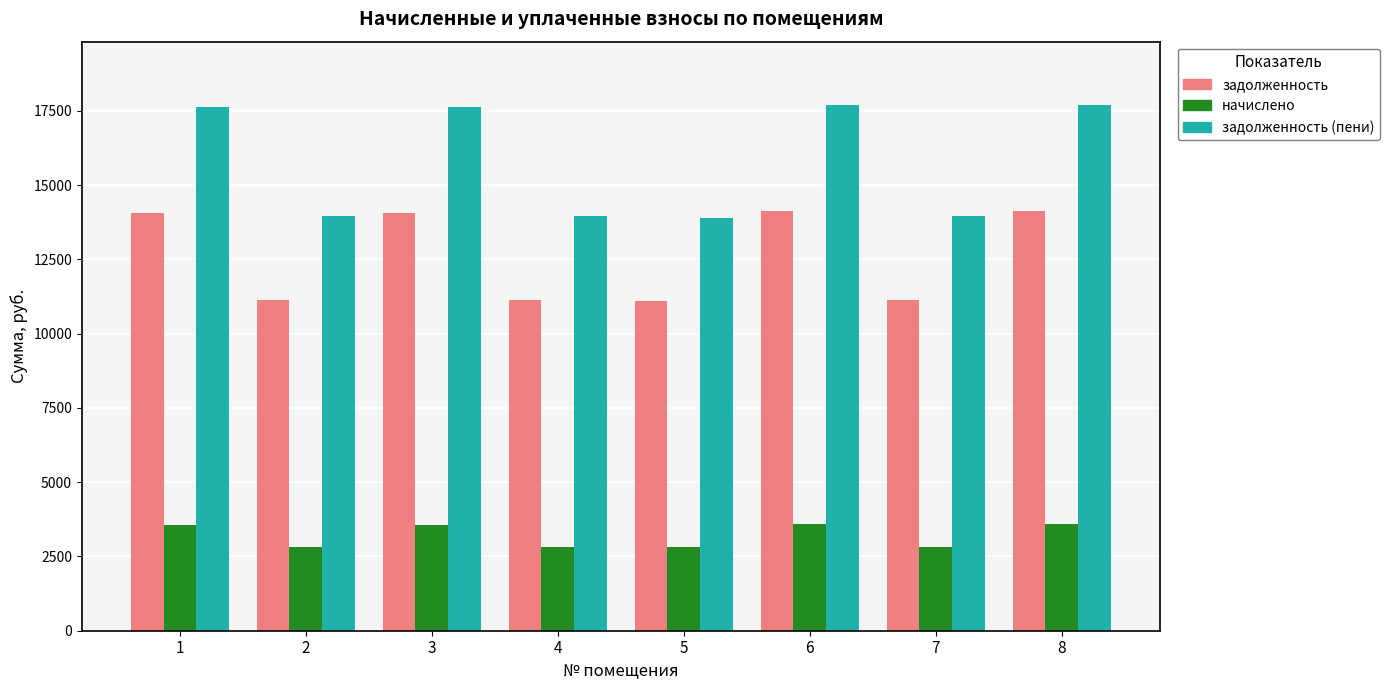

At which label does задолженность first exceed 14073?

1